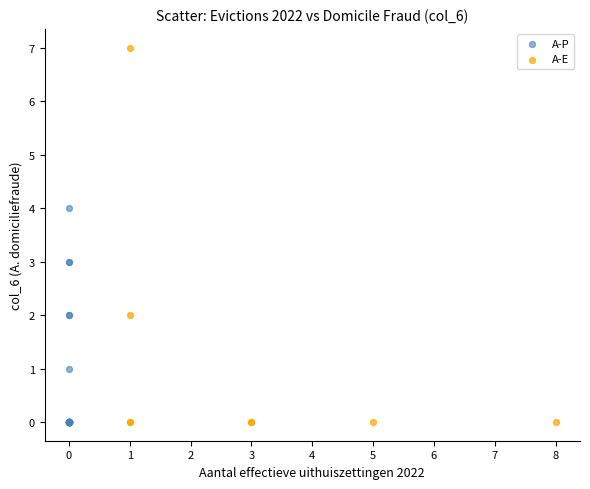

Which series reaches the maximum Y coordinate?

A-E